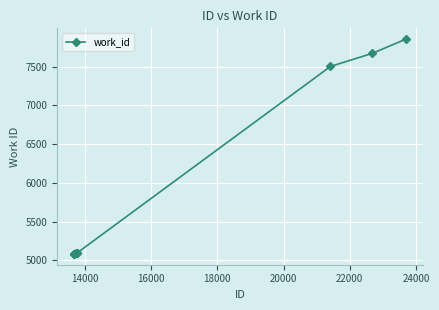

What is the value of the 10th point from the left?

7854